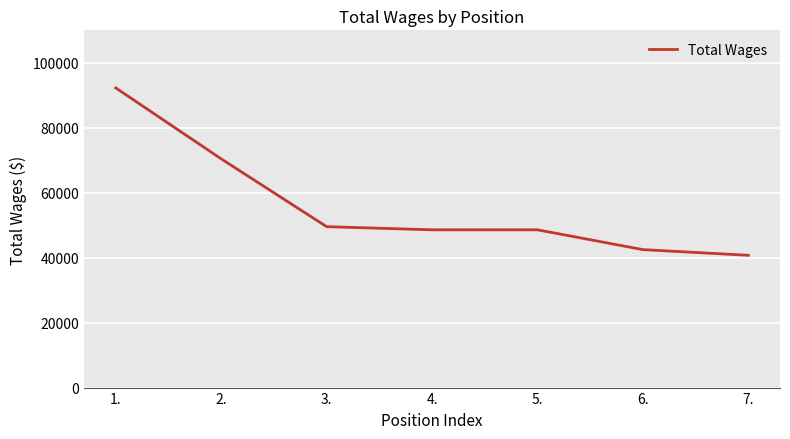

What is the change in value from 2. to 7.?

-29695